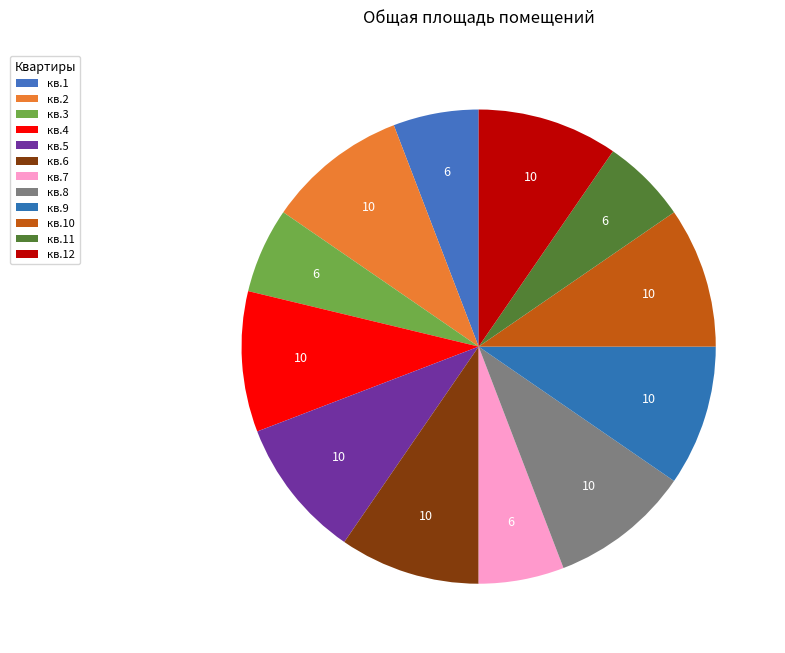

Approximately how many times larger is the value at кв.1 compared to кв.5?

0.6